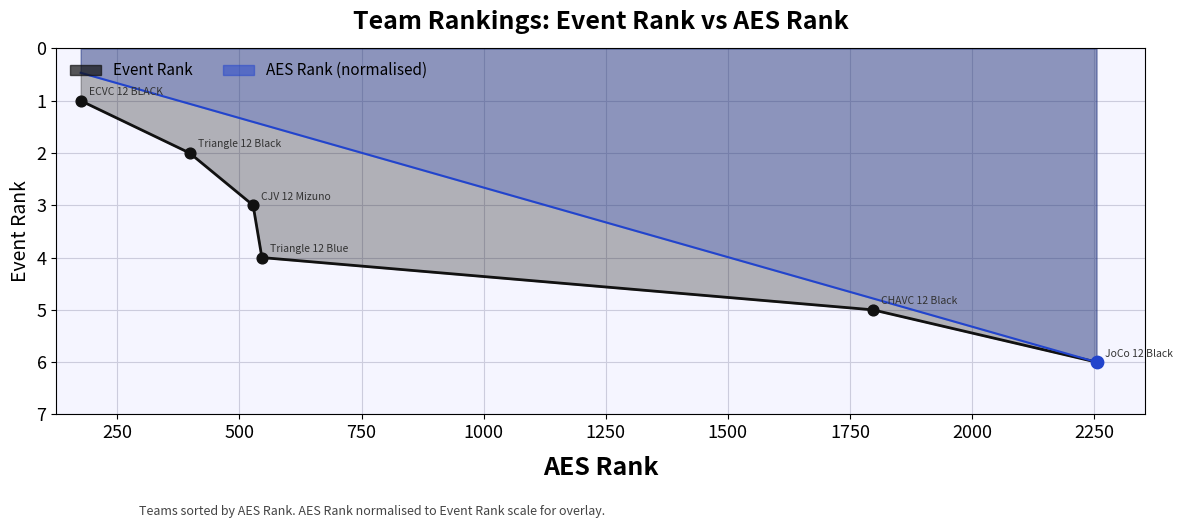

At how many categories does at least one series exceed 0?

6